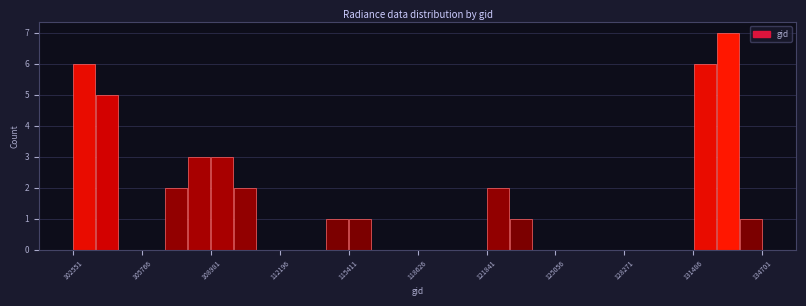

Around what value on the x-axis is the tallest bar? Give the approximate position of its centre, as read against the axis.

133000